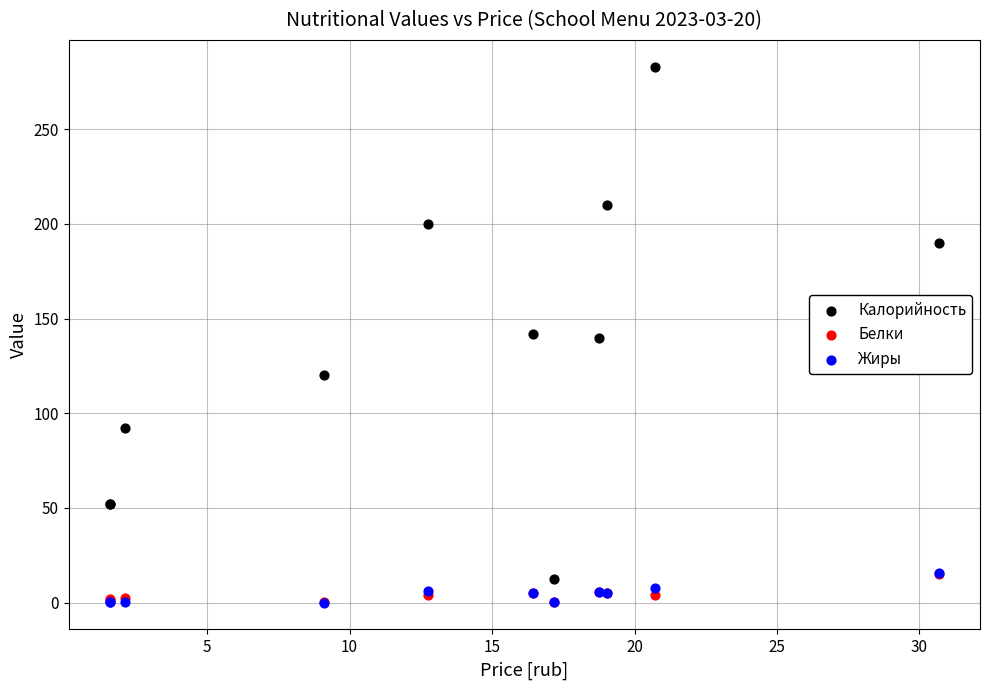

What are all the series names shown in the legend?

Калорийность, Белки, Жиры